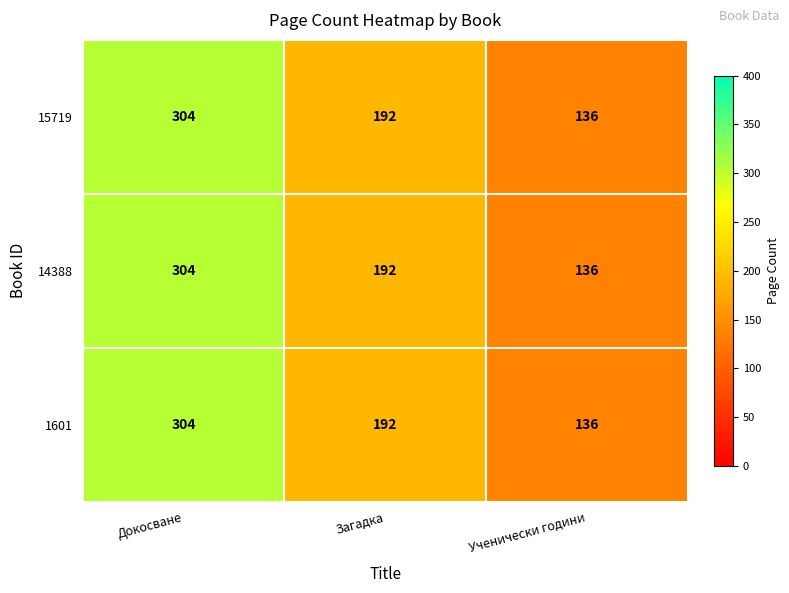

What is the difference between the 15719 values at Докосване and Ученически години?

168